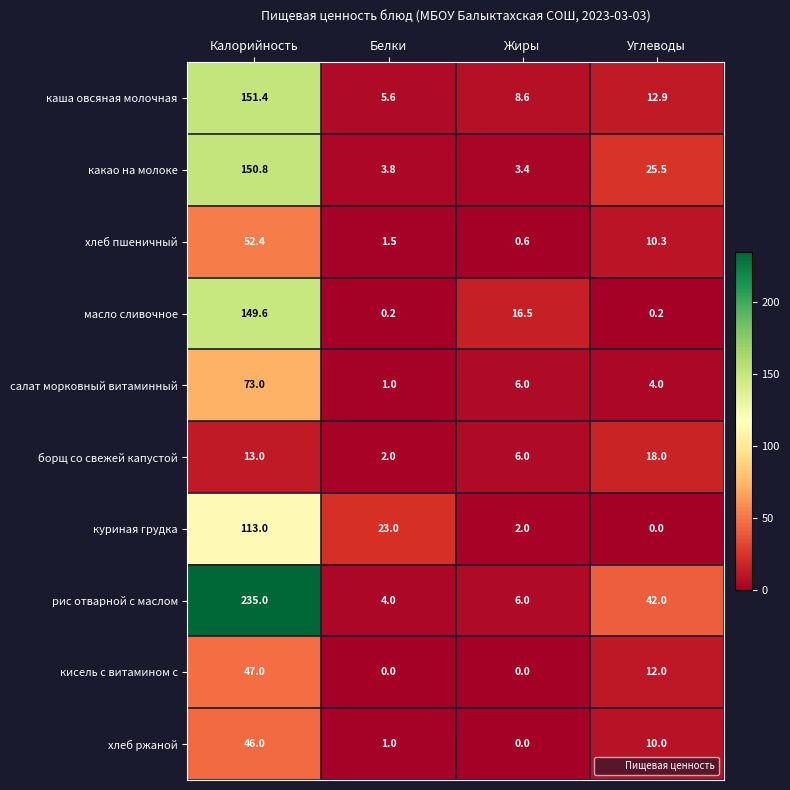

At which category is the sum across all series the highest?

Калорийность